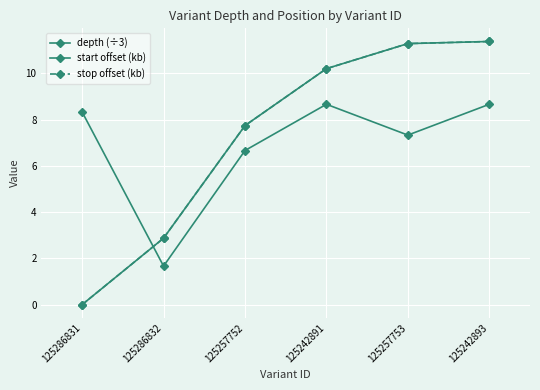

Reading right to left, what are all the values shown in this chart?

depth (÷3): 125242893=8.7	125257753=7.3	125242891=8.7	125257752=6.7	125286832=1.7	125286831=8.3
start offset (kb): 125242893=11.4	125257753=11.3	125242891=10.2	125257752=7.7	125286832=2.9	125286831=0.0
stop offset (kb): 125242893=11.4	125257753=11.3	125242891=10.2	125257752=7.7	125286832=2.9	125286831=0.0